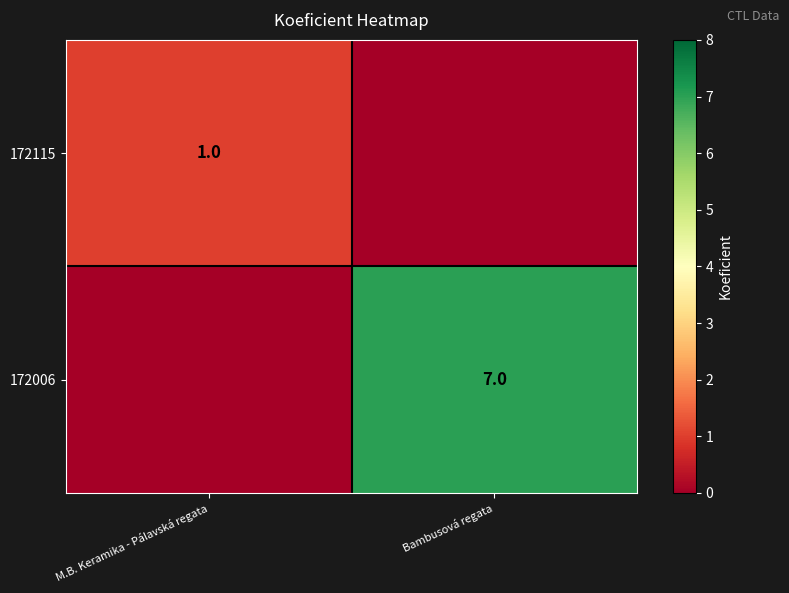

True or false: 172006 has a value of 7 at Bambusová regata.

True